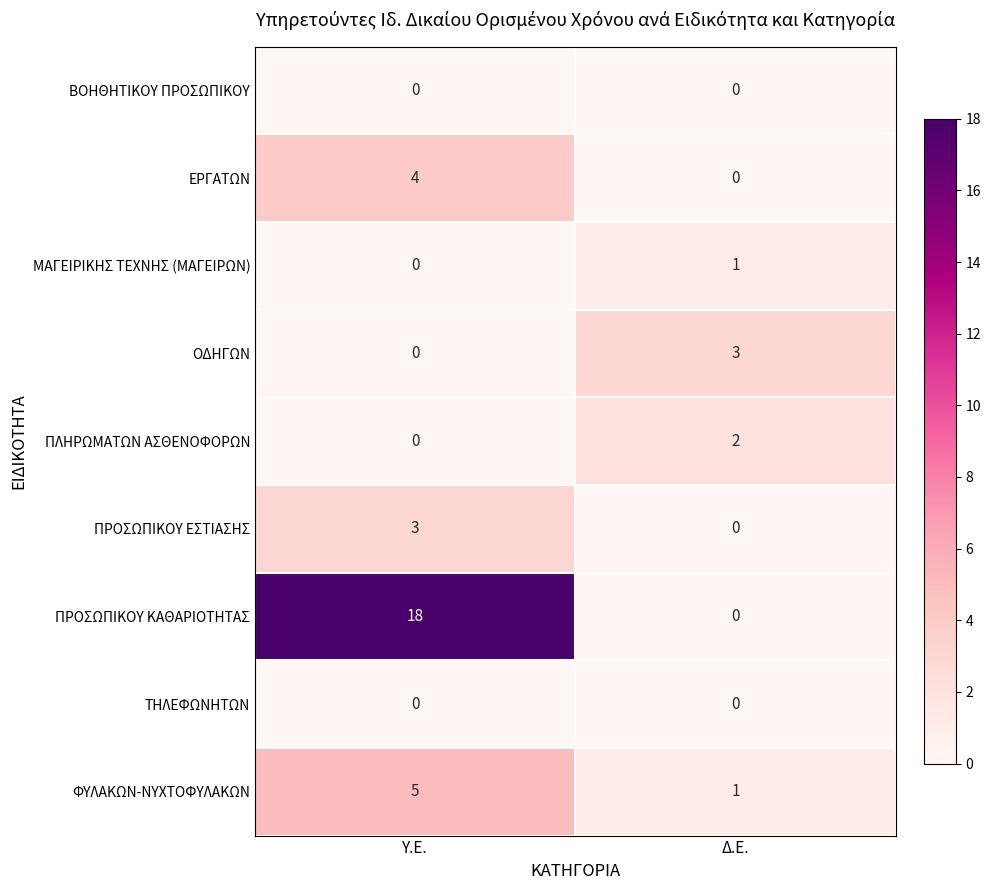

True or false: ΤΗΛΕΦΩΝΗΤΩΝ has a value of 0 at Υ.Ε..

True